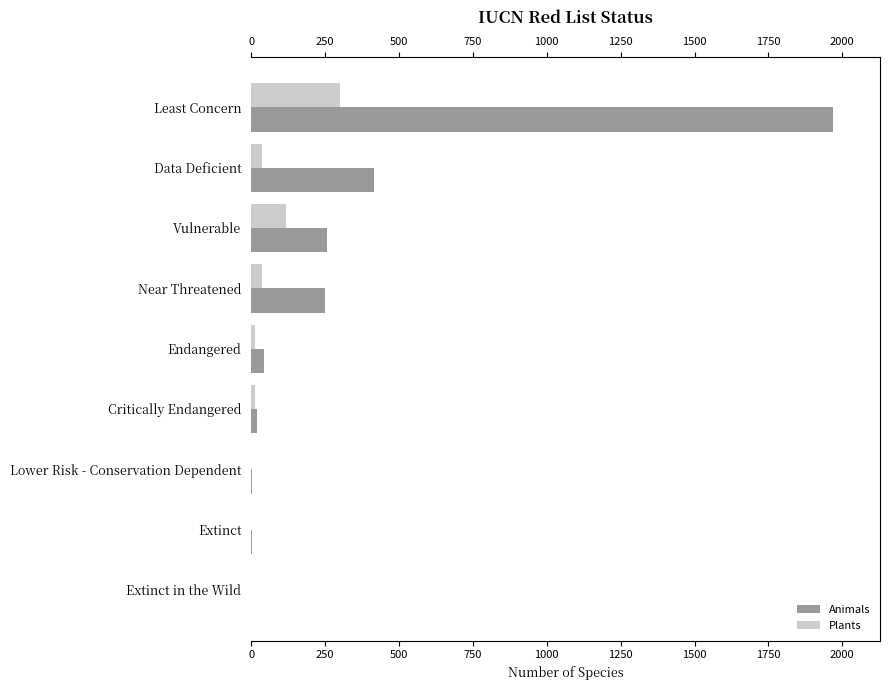

True or false: Animals has a value of 225 at Data Deficient.

False